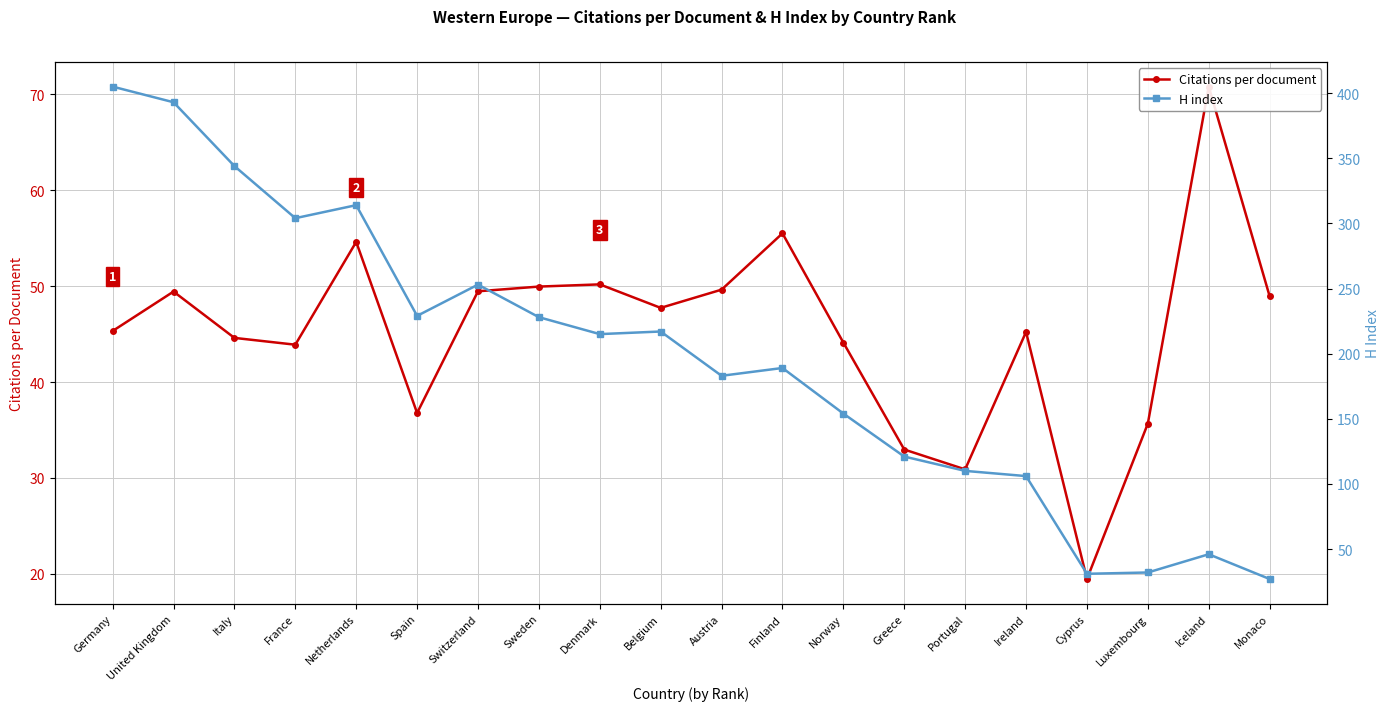

Which series ends up on top after the final intersection of H index and Citations per document?

Citations per document